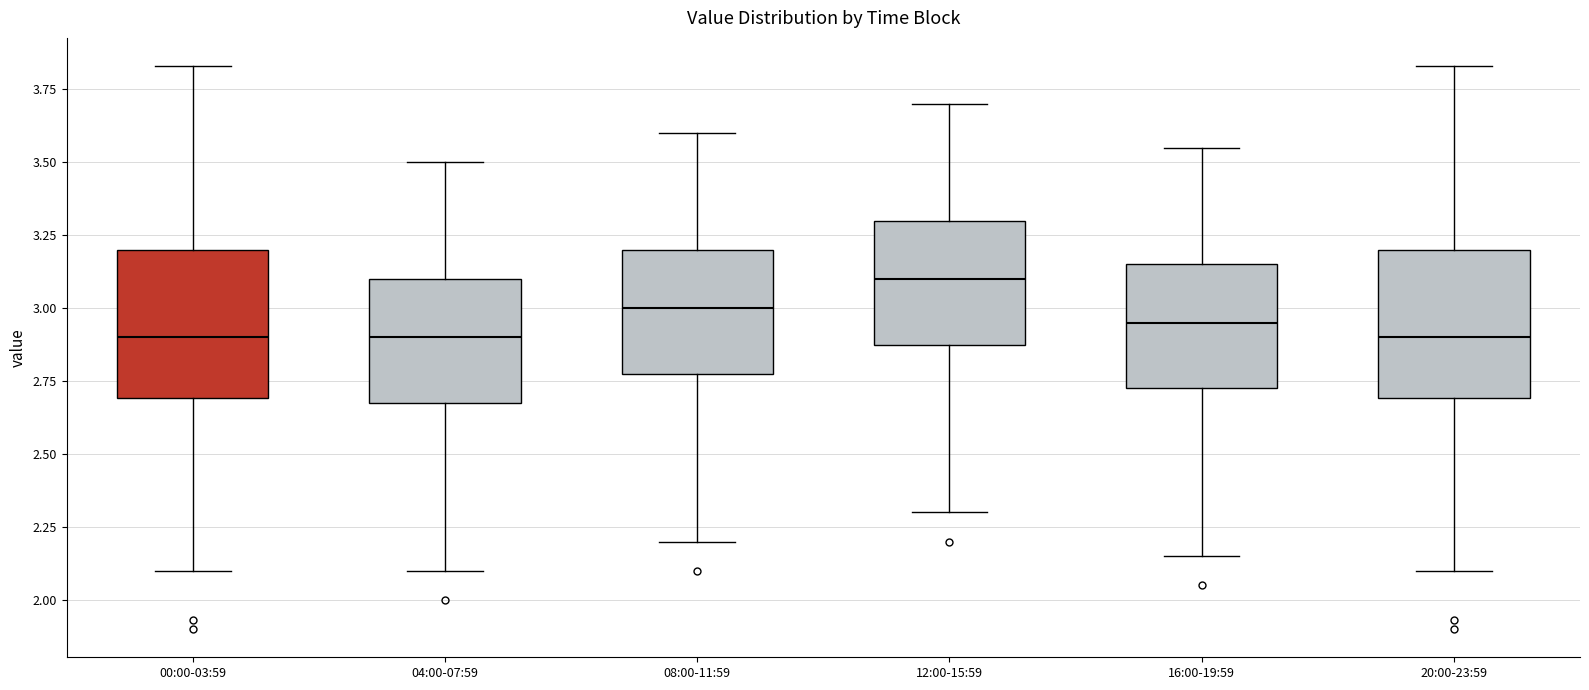

Reading left to right, transcribe this box plot: for each box, give where its median line is, the range the box spans, and where its two whiskers end, as read against the y-axis. The values are not printed on the chart, so give them approximately, as read against the axis.

00:00-03:59: median 2.90, box 2.70 to 3.20, whiskers 2.10 to 3.85
04:00-07:59: median 2.90, box 2.70 to 3.10, whiskers 2.10 to 3.50
08:00-11:59: median 3.00, box 2.80 to 3.20, whiskers 2.20 to 3.60
12:00-15:59: median 3.10, box 2.90 to 3.30, whiskers 2.30 to 3.70
16:00-19:59: median 2.95, box 2.75 to 3.15, whiskers 2.15 to 3.55
20:00-23:59: median 2.90, box 2.70 to 3.20, whiskers 2.10 to 3.85